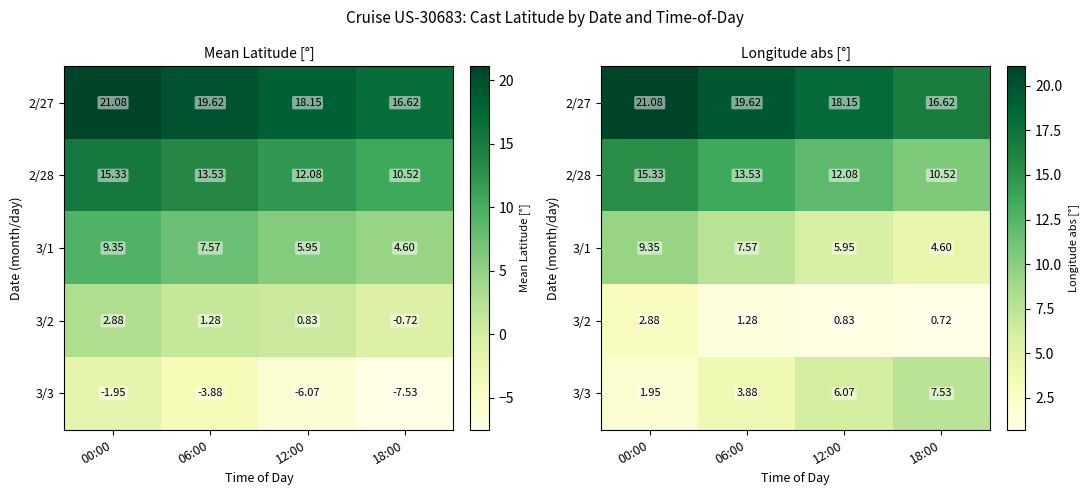

Count the number of data series in this chart.

5